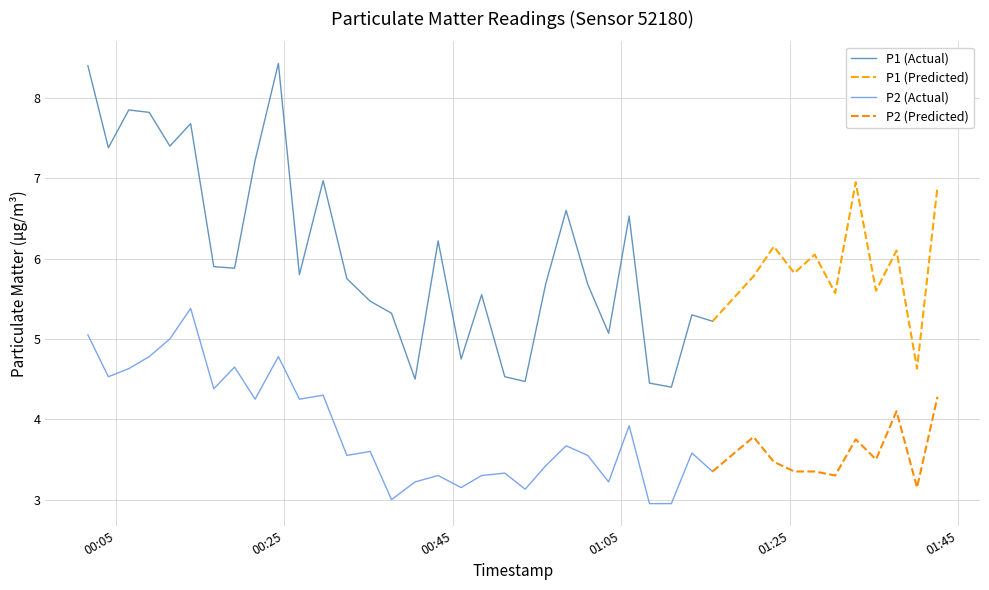

Read the P1 value at 13.

5.5